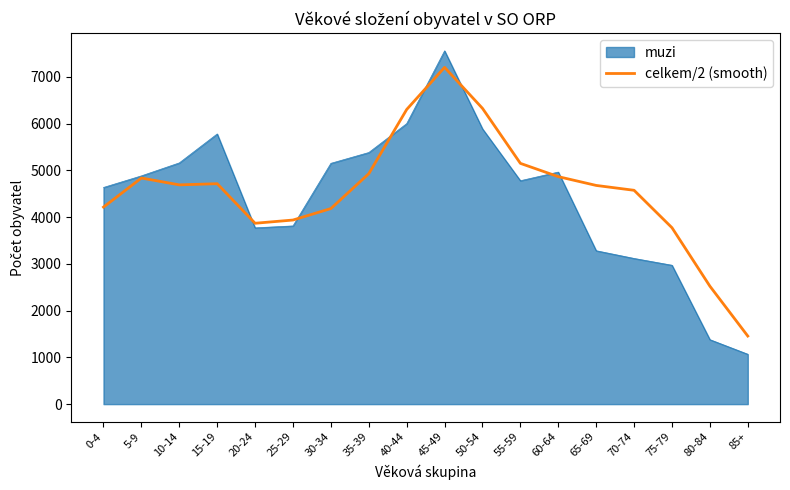

The value of celkem/2 (smooth) at 85+ is 975.2. True or false?

False